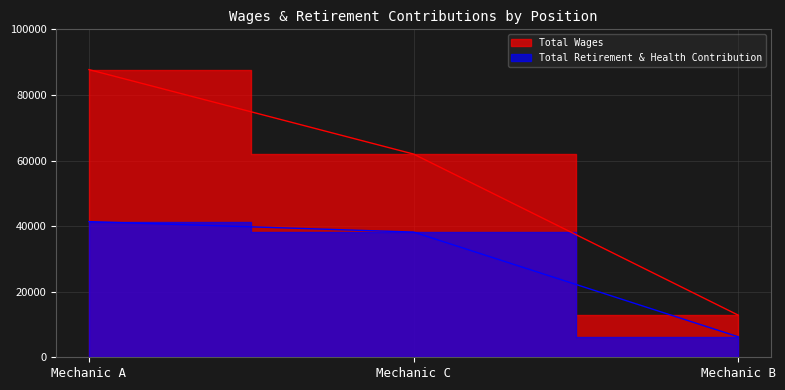

What is the label of the 3rd point from the left?

Mechanic B